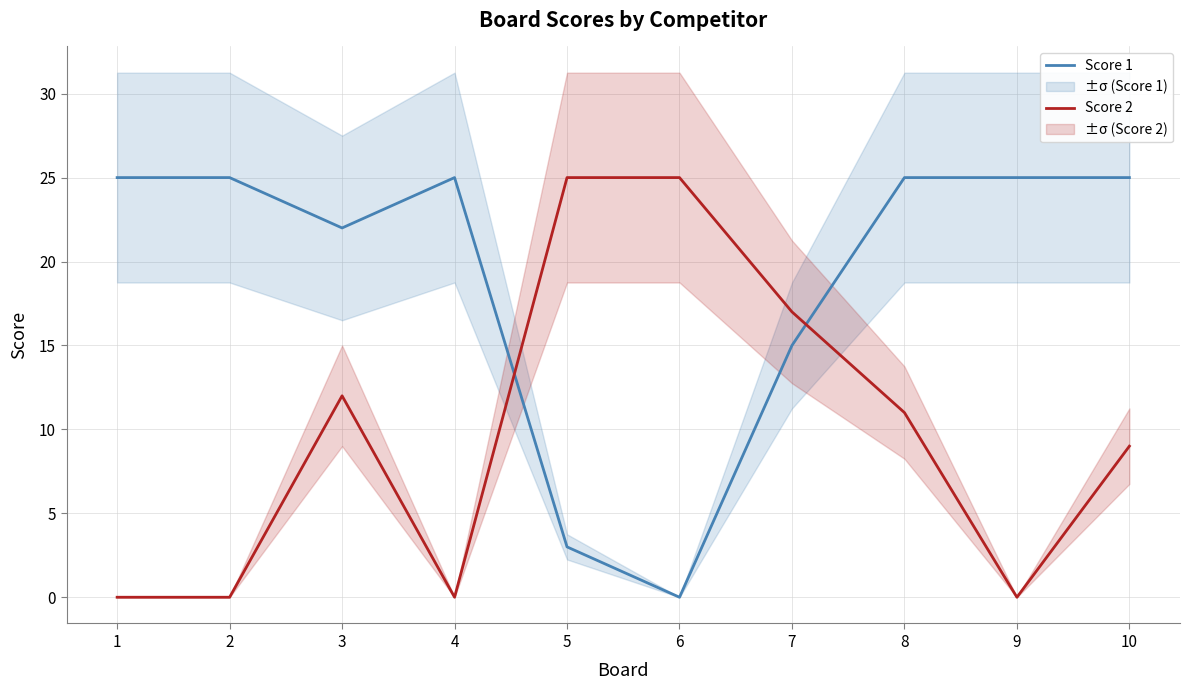

Count the Score 2 values in the range 0 to 17.

8